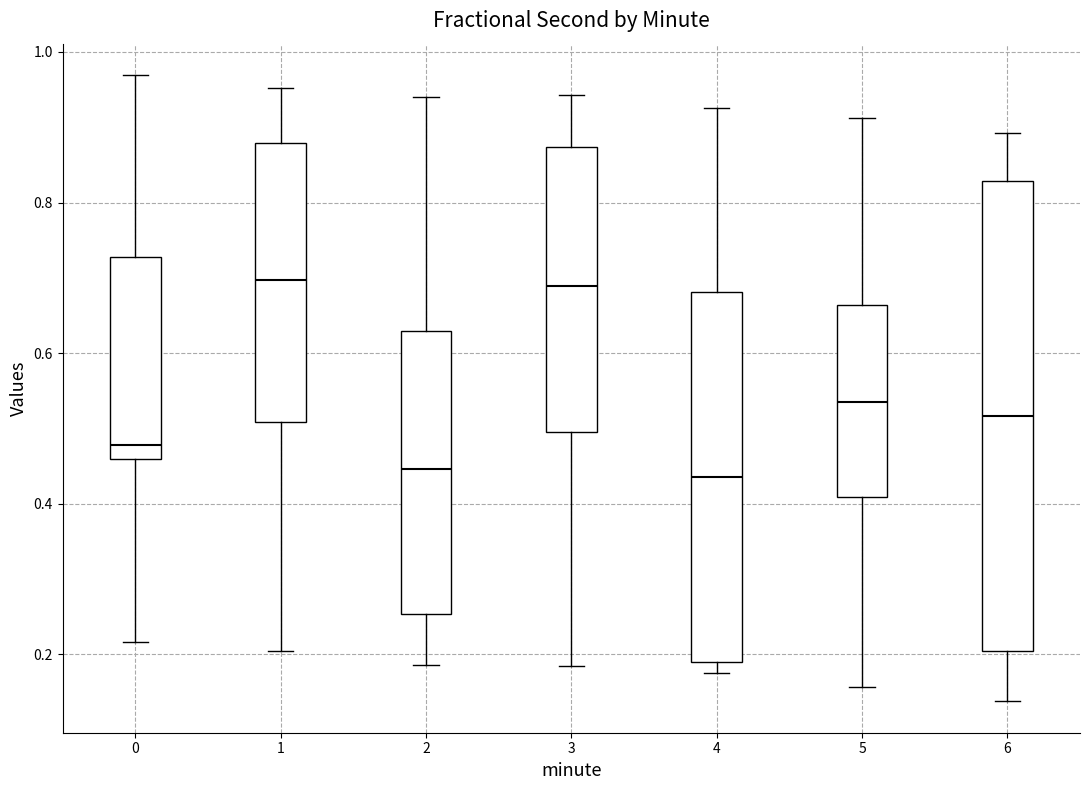

Where does the median line of the box at x = 5 sit on the y-axis? The values are not printed on the chart, so give them approximately, as read against the axis.

0.54